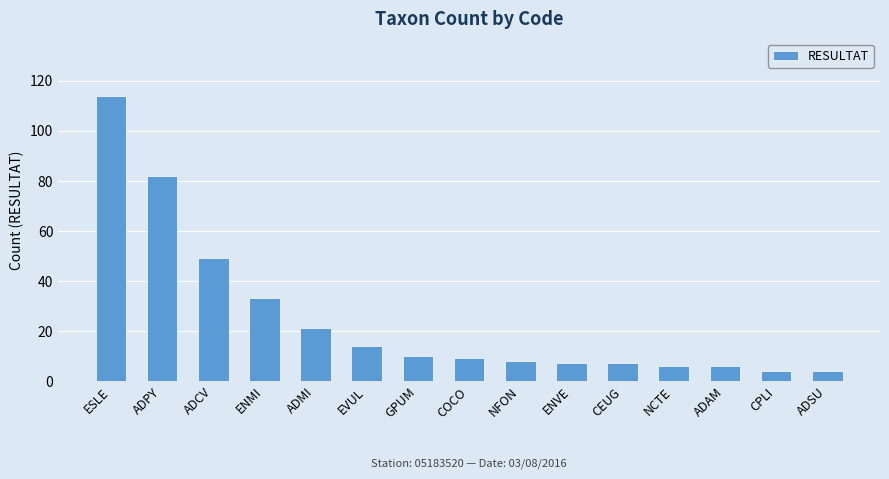

What is the value of the 14th bar from the left?

4